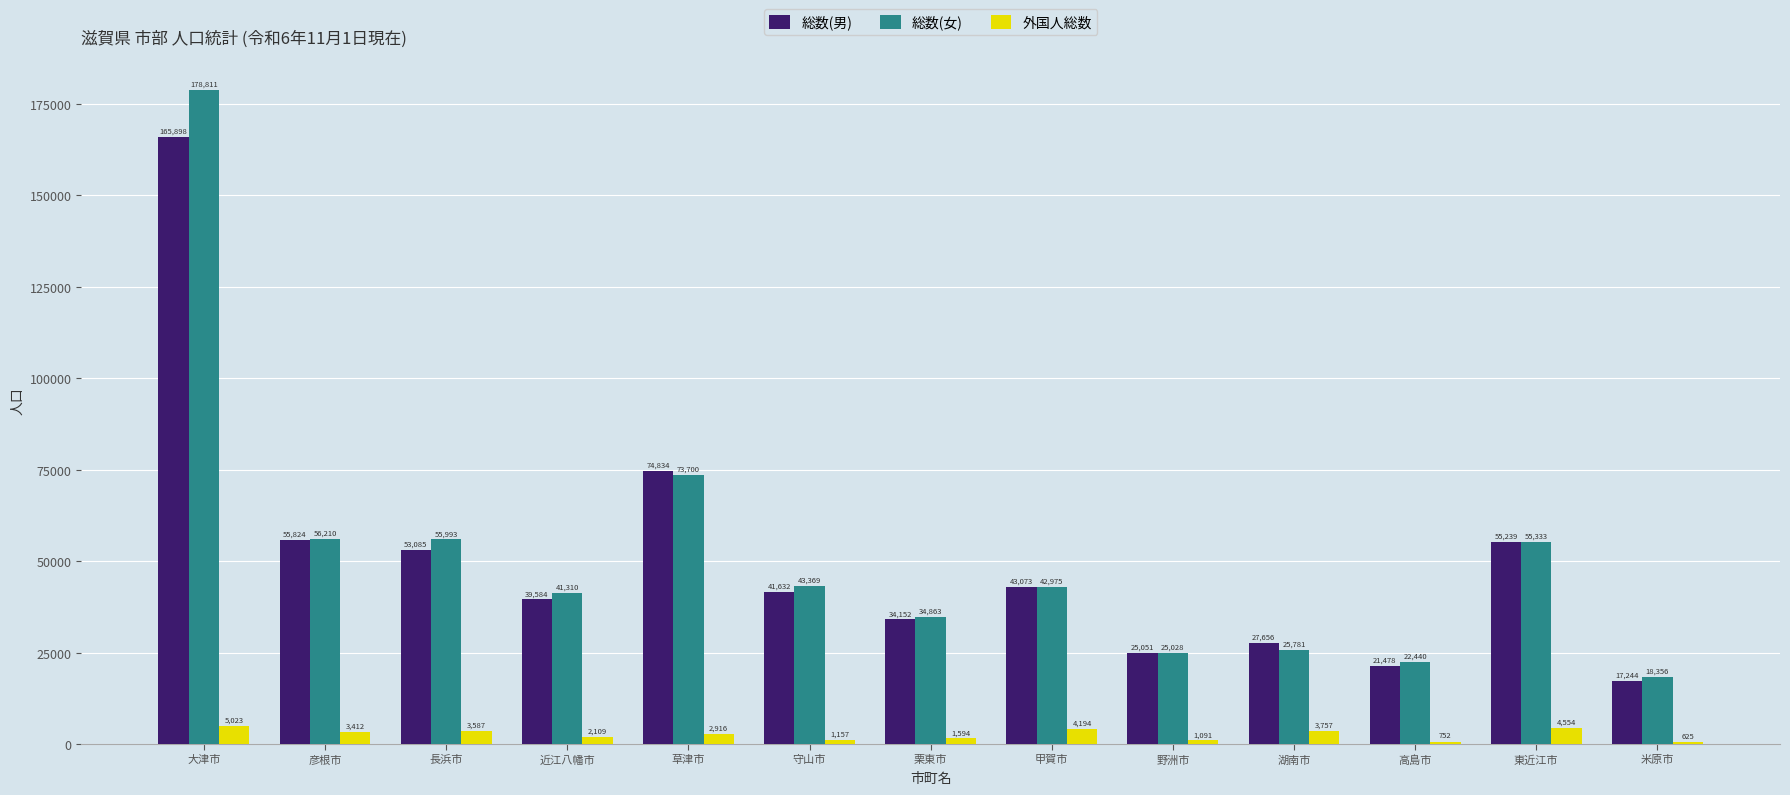

What is the label of the 1st bar from the right?

米原市